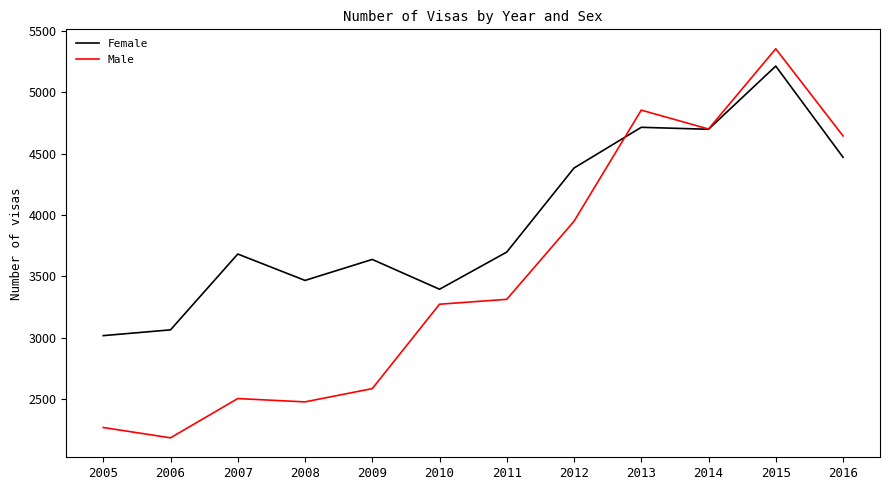

What is the maximum value for Female?

5214